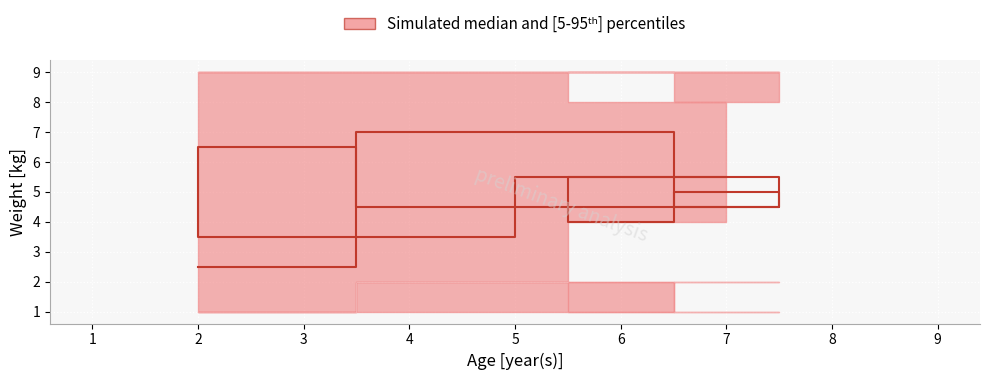

Is this an area chart (filled region under the line)?

No